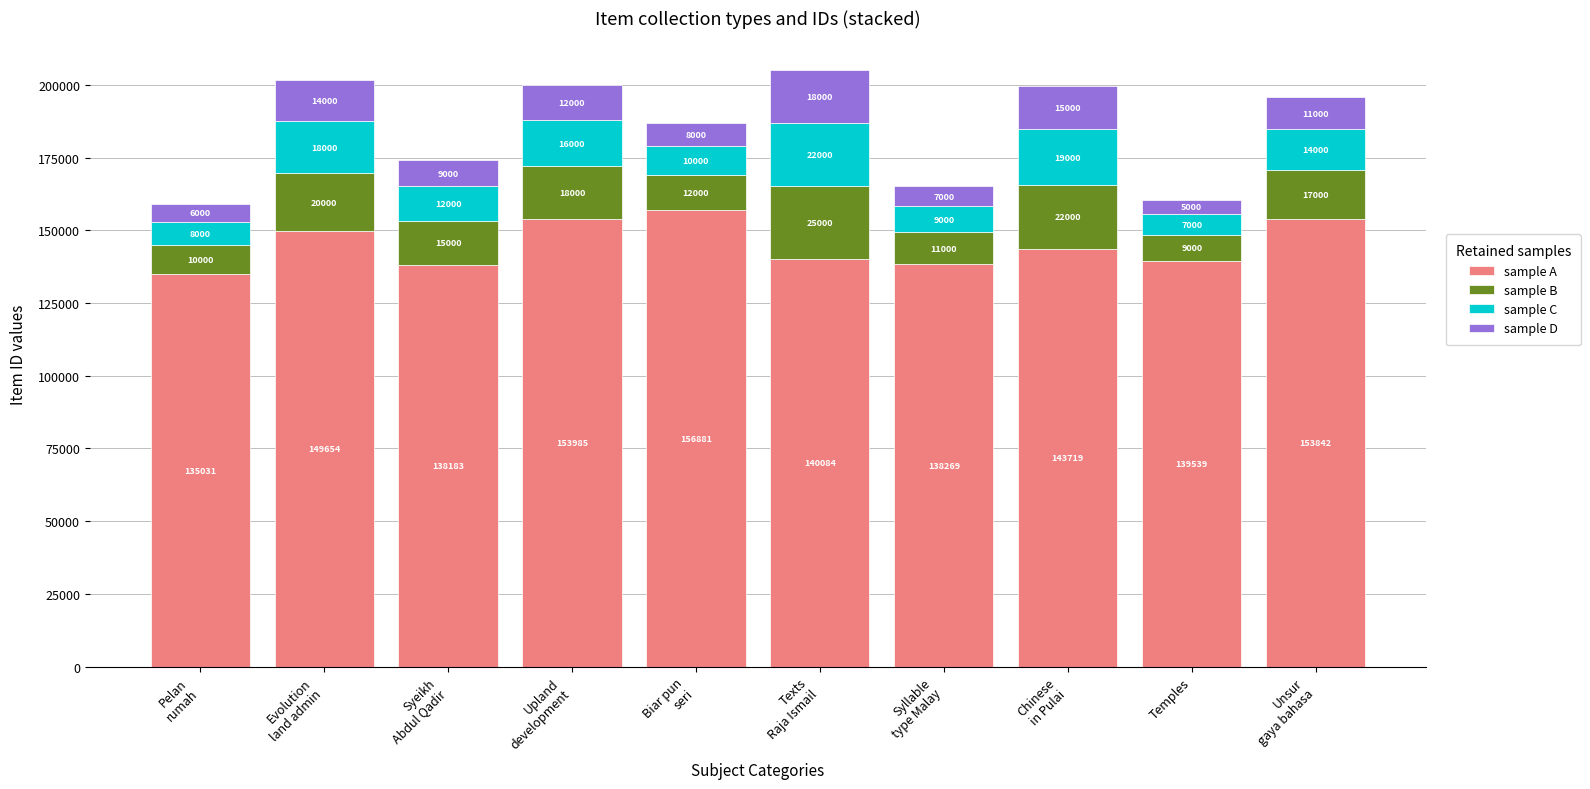

What is the maximum value for sample A?

156881